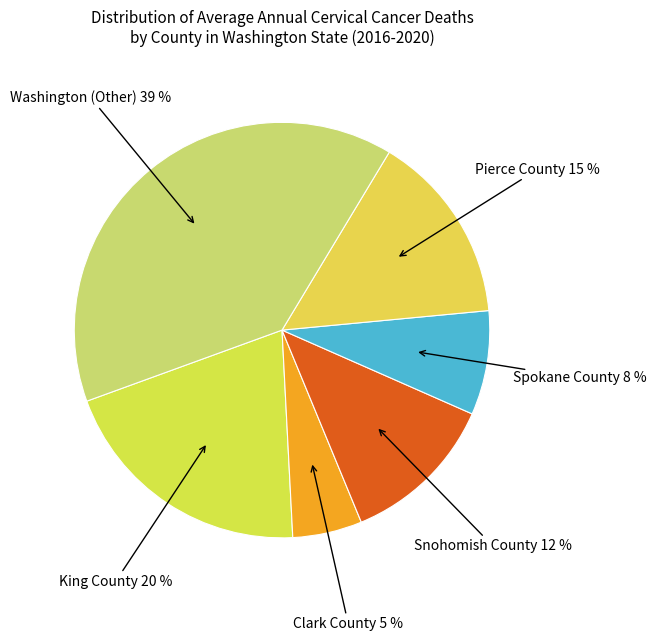

The Pierce County slice represents 15% of the pie. True or false?

True